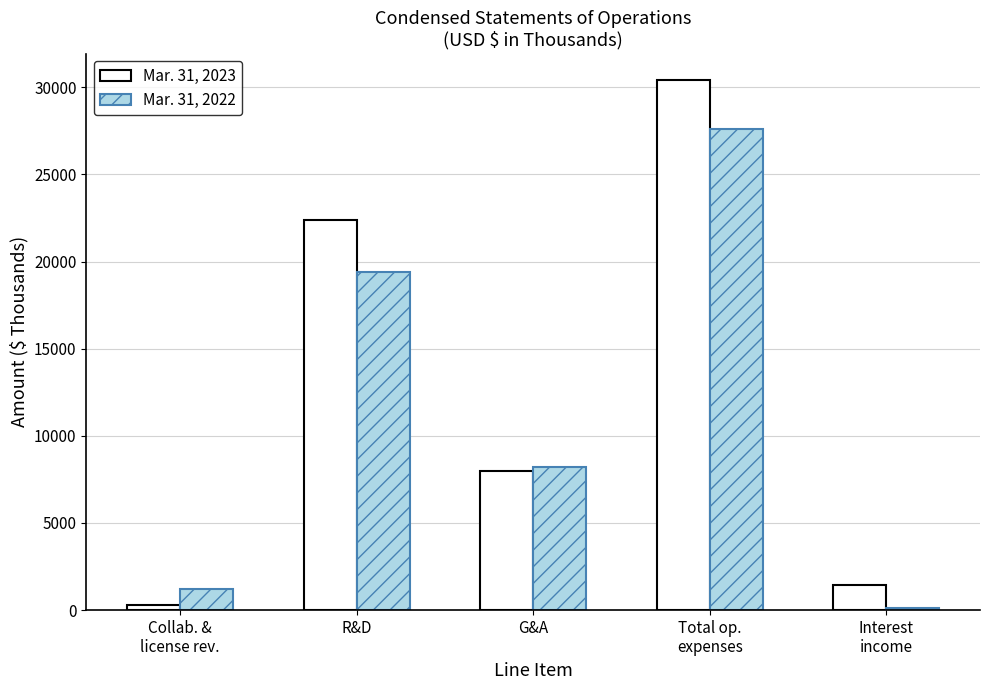

What is the lowest value of the Mar. 31, 2023 series?

298